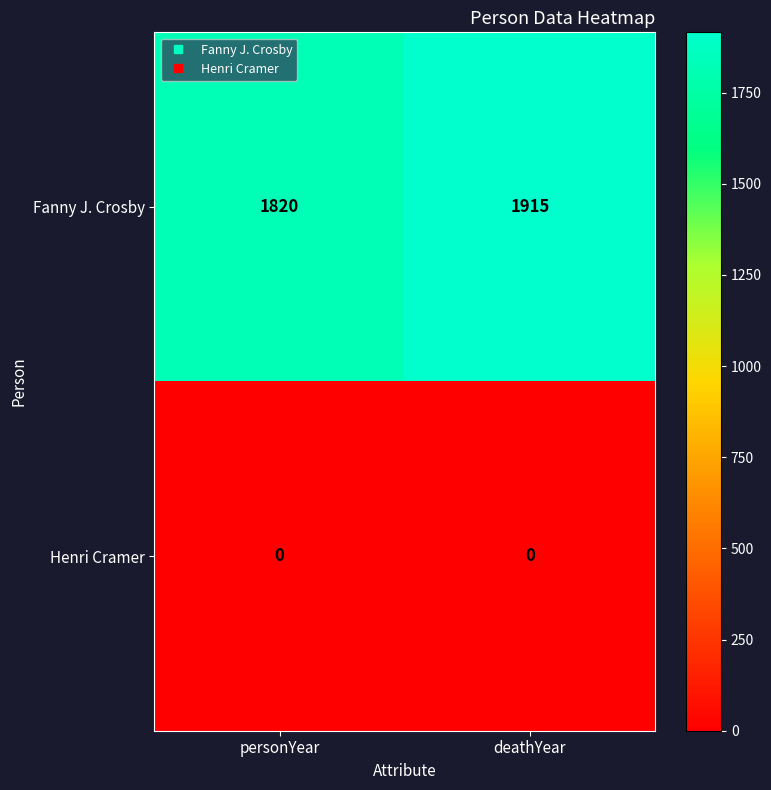

Reading right to left, transcribe all the data shown in this chart.

Fanny J. Crosby: 1915	1820
Henri Cramer: 0	0